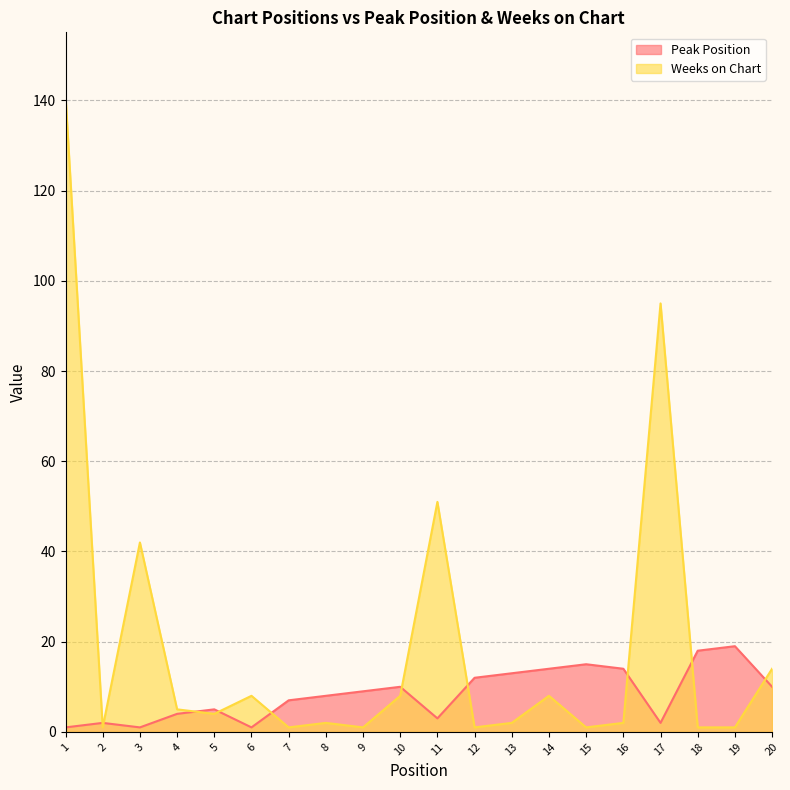

Is it true that Peak Position equals 26 at 18?

False